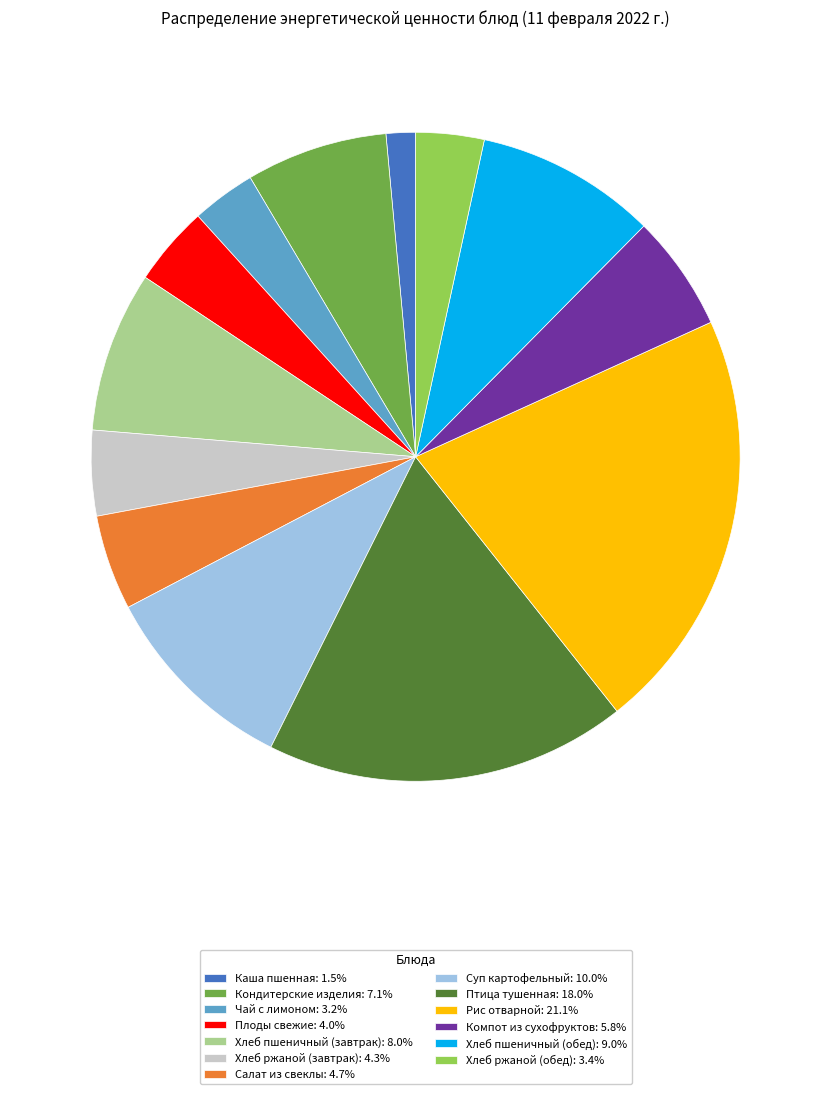

Does Компот из сухофруктов: 5.8% account for over 50% of the chart?

No